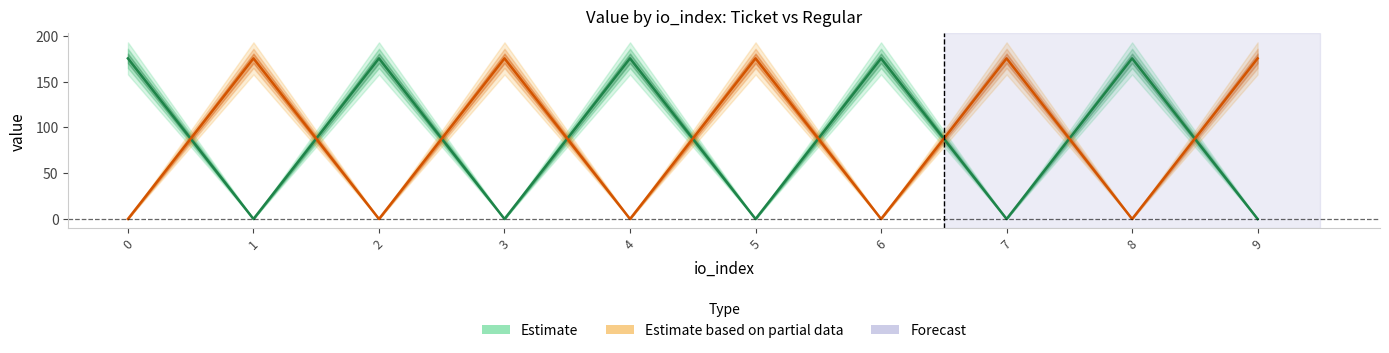

List the labels in order of Regular_value value, smallest first.

0, 2, 4, 6, 8, 1, 3, 5, 7, 9